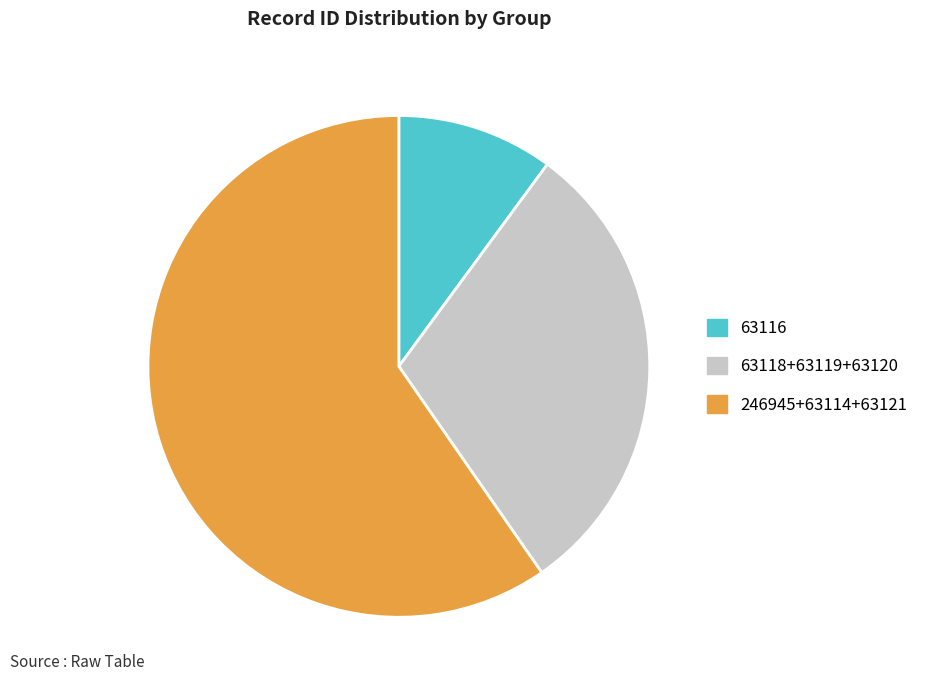

Rank the categories by value from lowest to highest.

63116, 63118+63119+63120, 246945+63114+63121